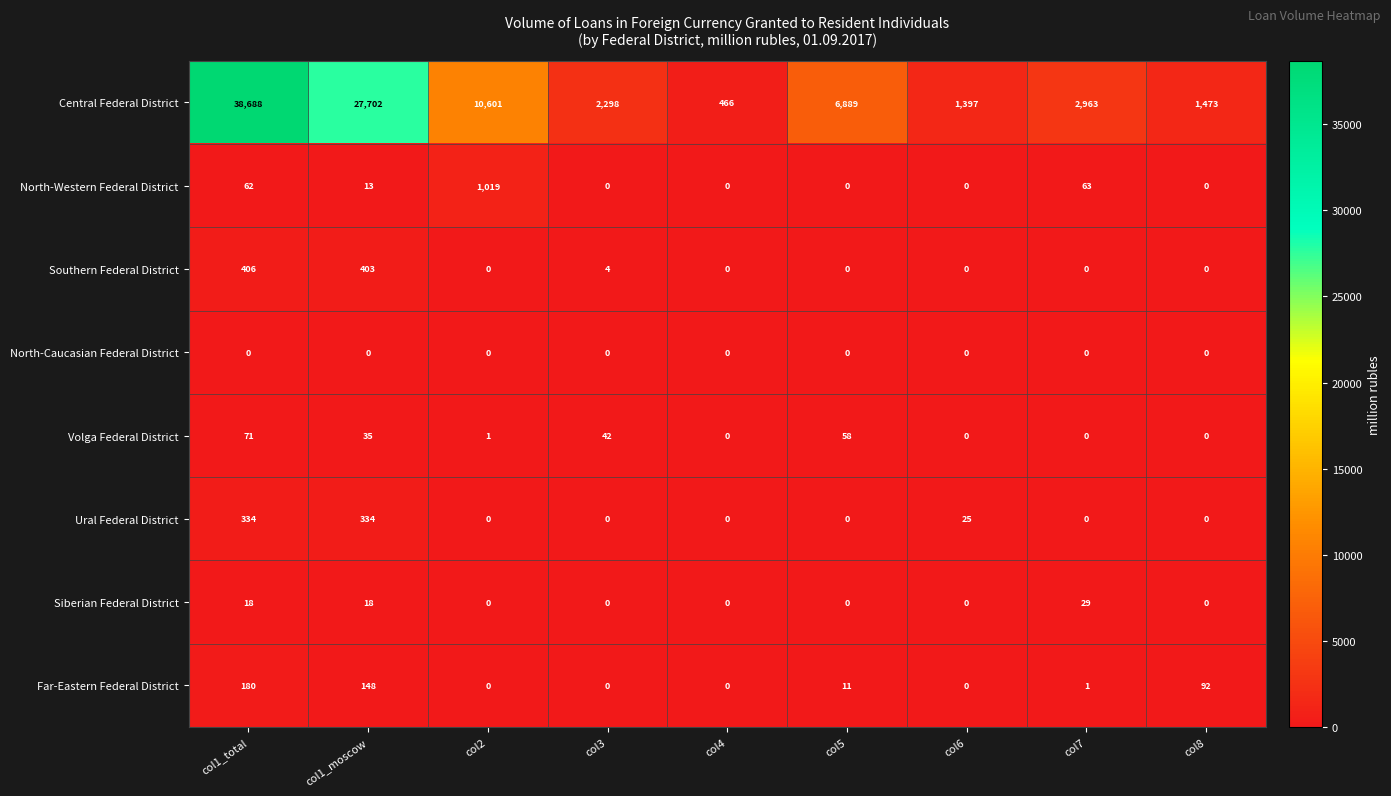

What is the sum of the Ural Federal District values at col1_total and col7?

334